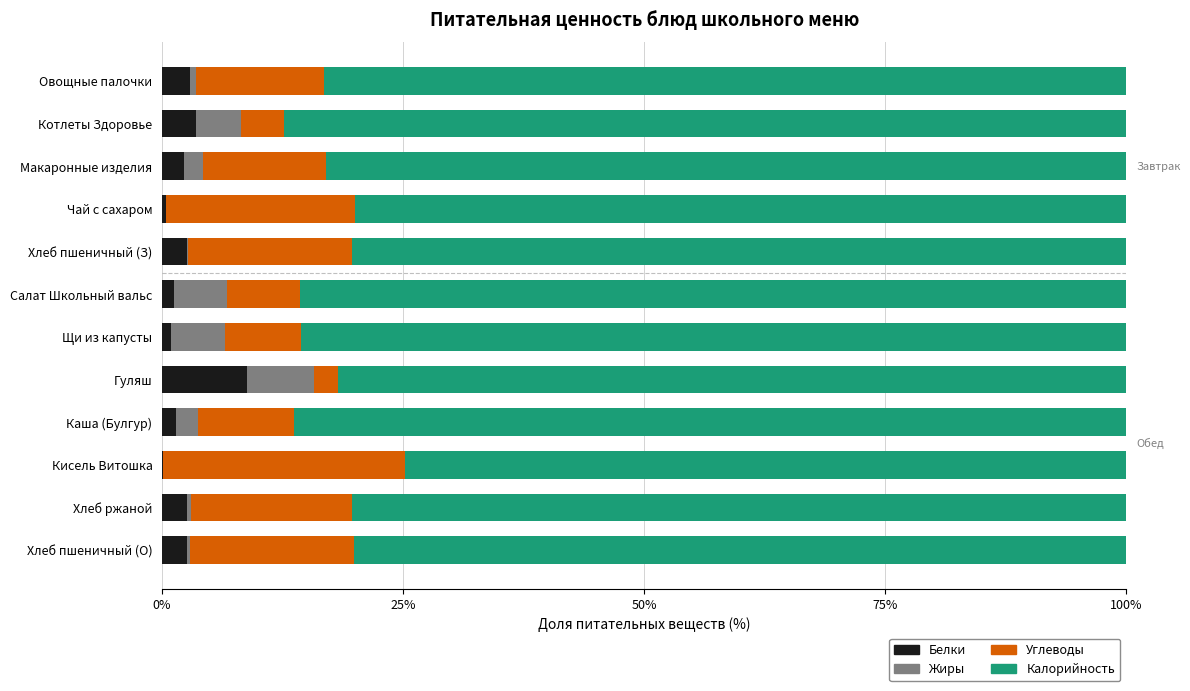

What is the maximum value for Белки?

8.8